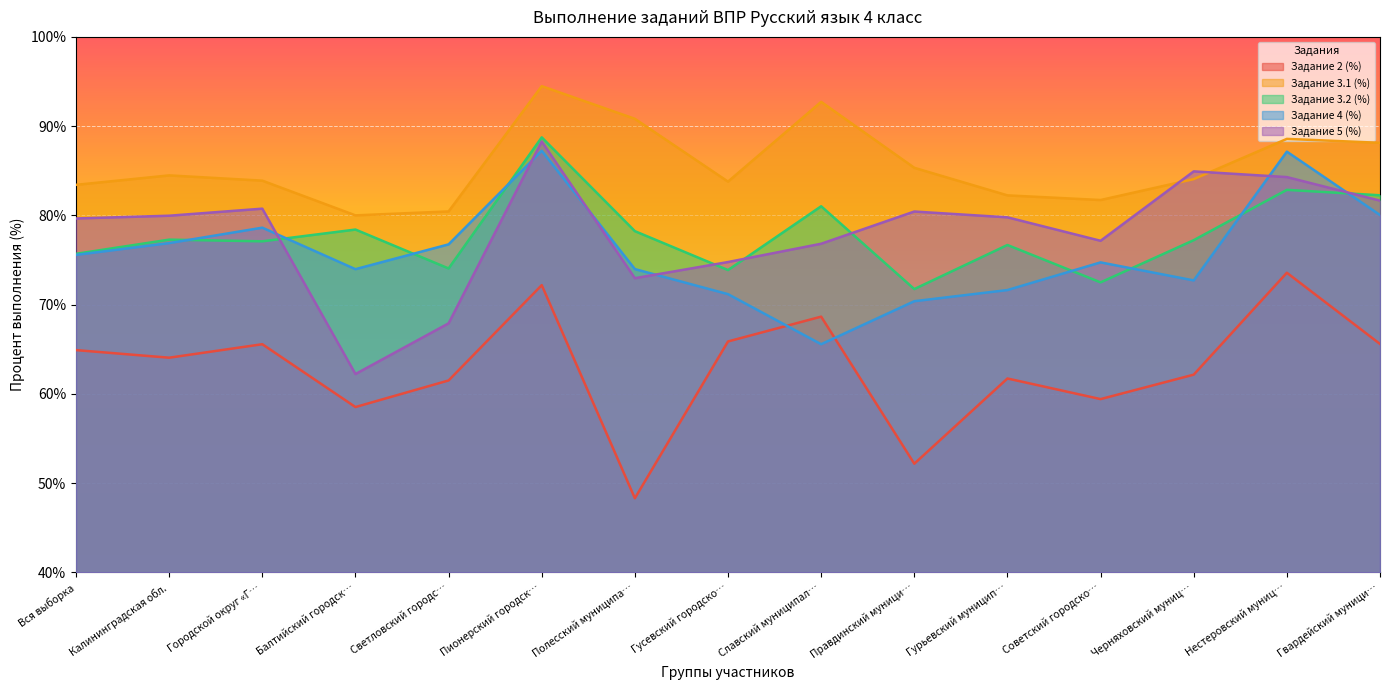

Reading right to left, list all the values displayed in this chart.

Задание 2 (%): 65.6	73.6	62.1	59.4	61.7	52.2	68.7	65.9	48.3	72.2	61.5	58.5	65.6	64.0	64.9
Задание 3.1 (%): 88.1	88.6	84.1	81.7	82.2	85.3	92.7	83.8	90.8	94.5	80.4	80.0	83.9	84.5	83.4
Задание 3.2 (%): 82.2	82.9	77.2	72.5	76.7	71.7	81.0	73.9	78.2	88.7	74.0	78.4	77.1	77.3	75.7
Задание 4 (%): 80.0	87.1	72.7	74.7	71.6	70.4	65.6	71.2	74.0	87.2	76.8	74.0	78.6	76.9	75.6
Задание 5 (%): 81.7	84.3	84.9	77.2	79.8	80.4	76.8	74.8	73.0	88.3	67.9	62.2	80.8	80.0	79.7